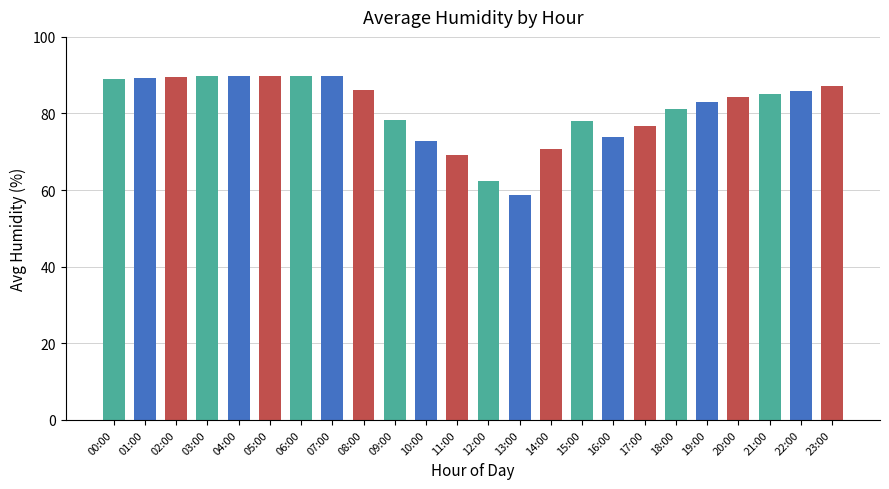

What is the label of the 19th bar from the right?

05:00